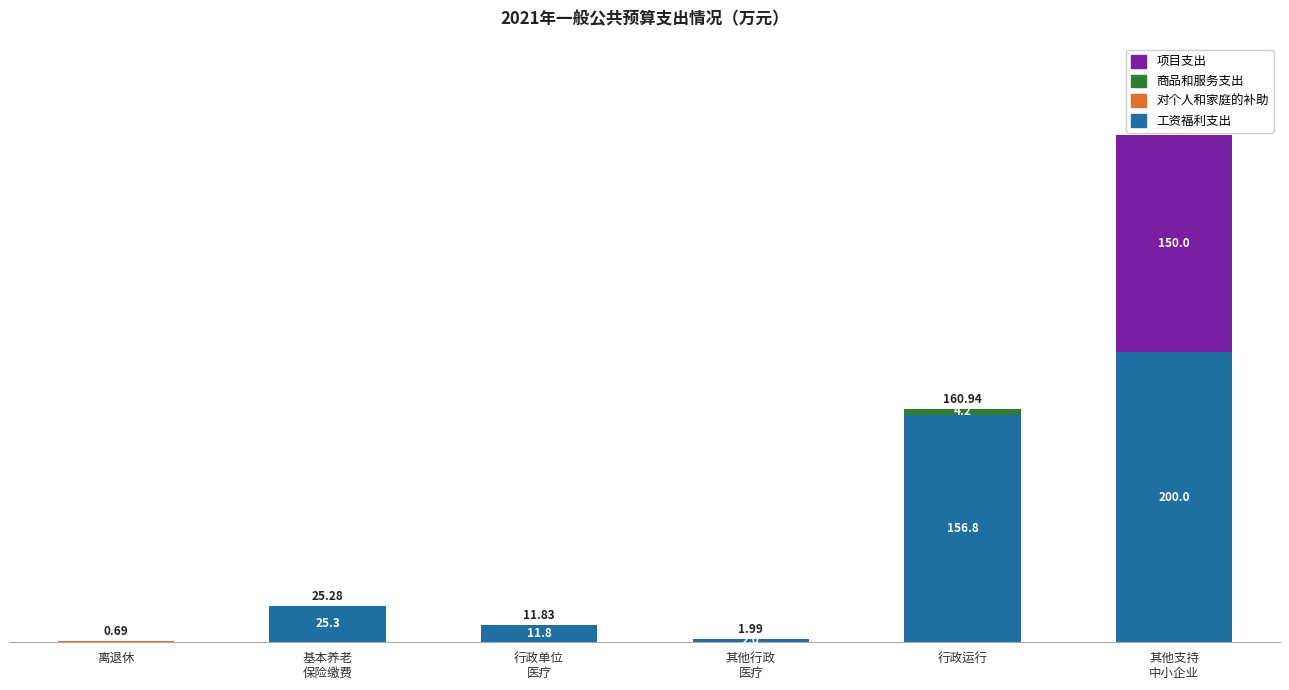

At which label is 对个人和家庭的补助 closest to 0?

基本养老
保险缴费